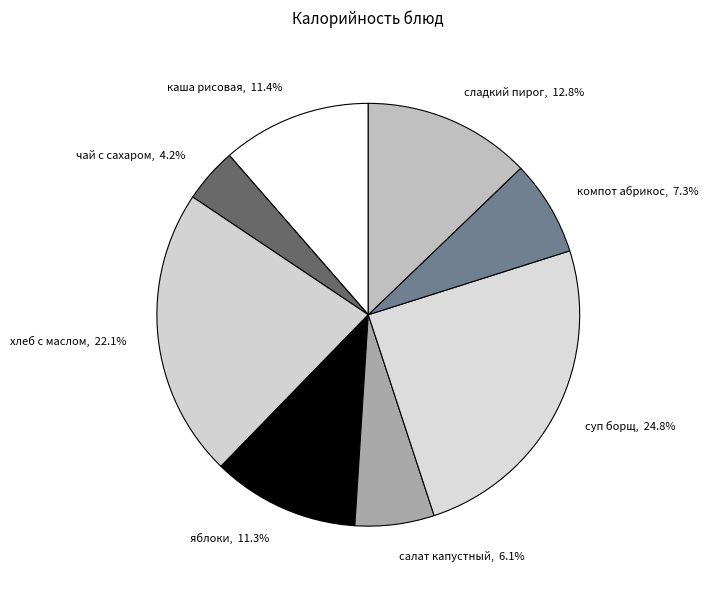

To the nearest percent, what percentage of the pie is салат капустный?

6%